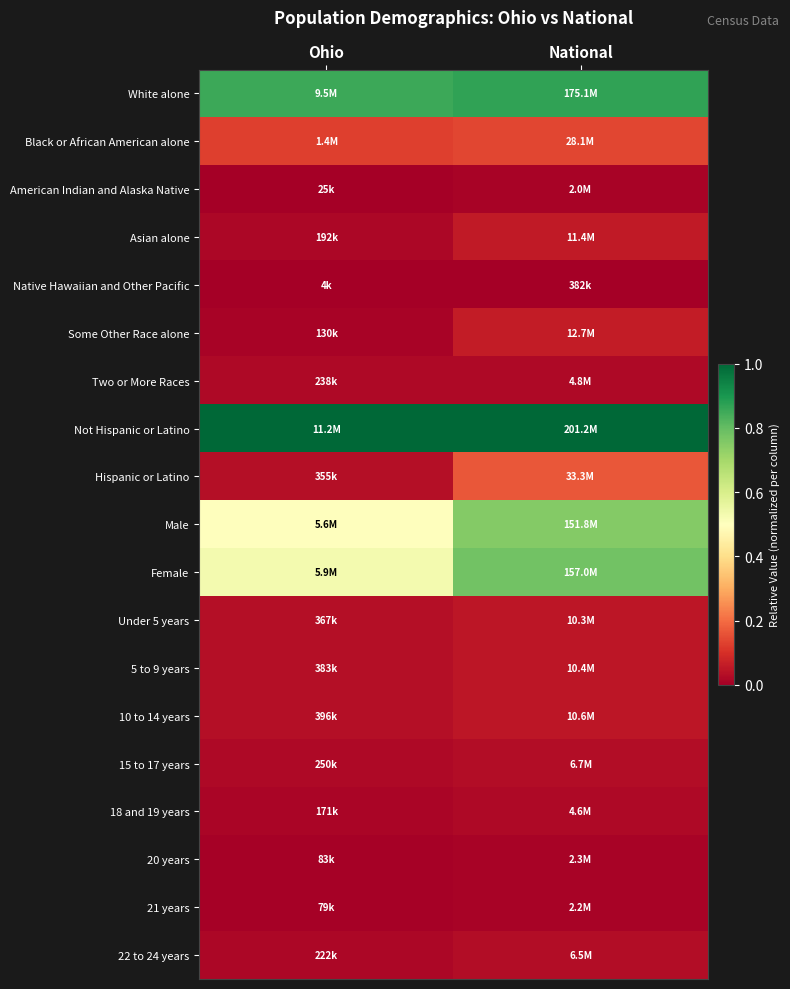

How many series are shown in this chart?

19